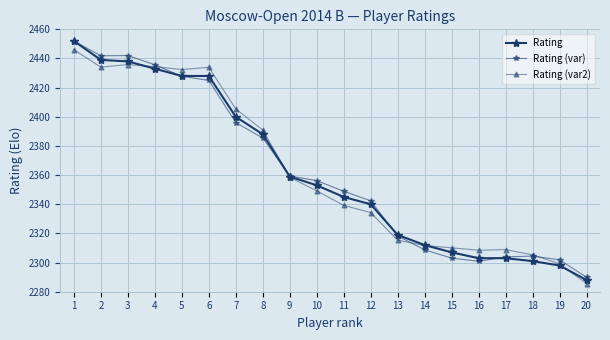

At how many categories does at least one series exceed 2435?

4